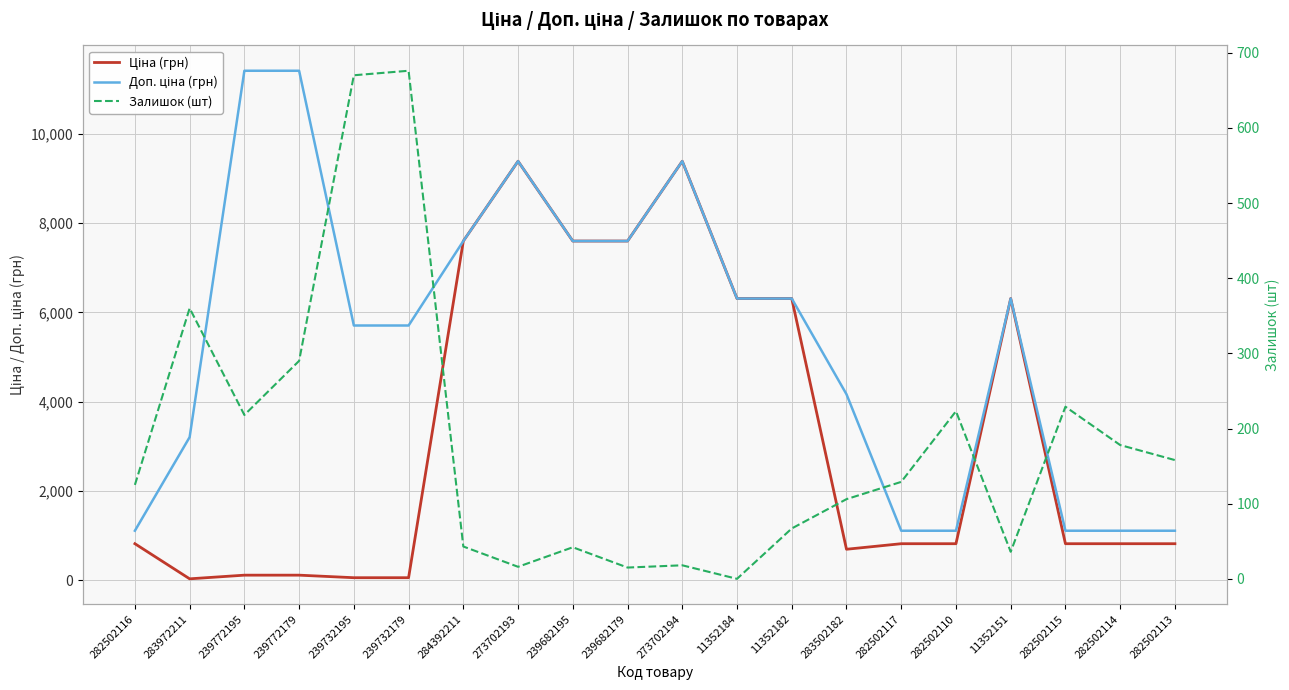

Where does the Доп. ціна (грн) series first go above 6308?

239772195